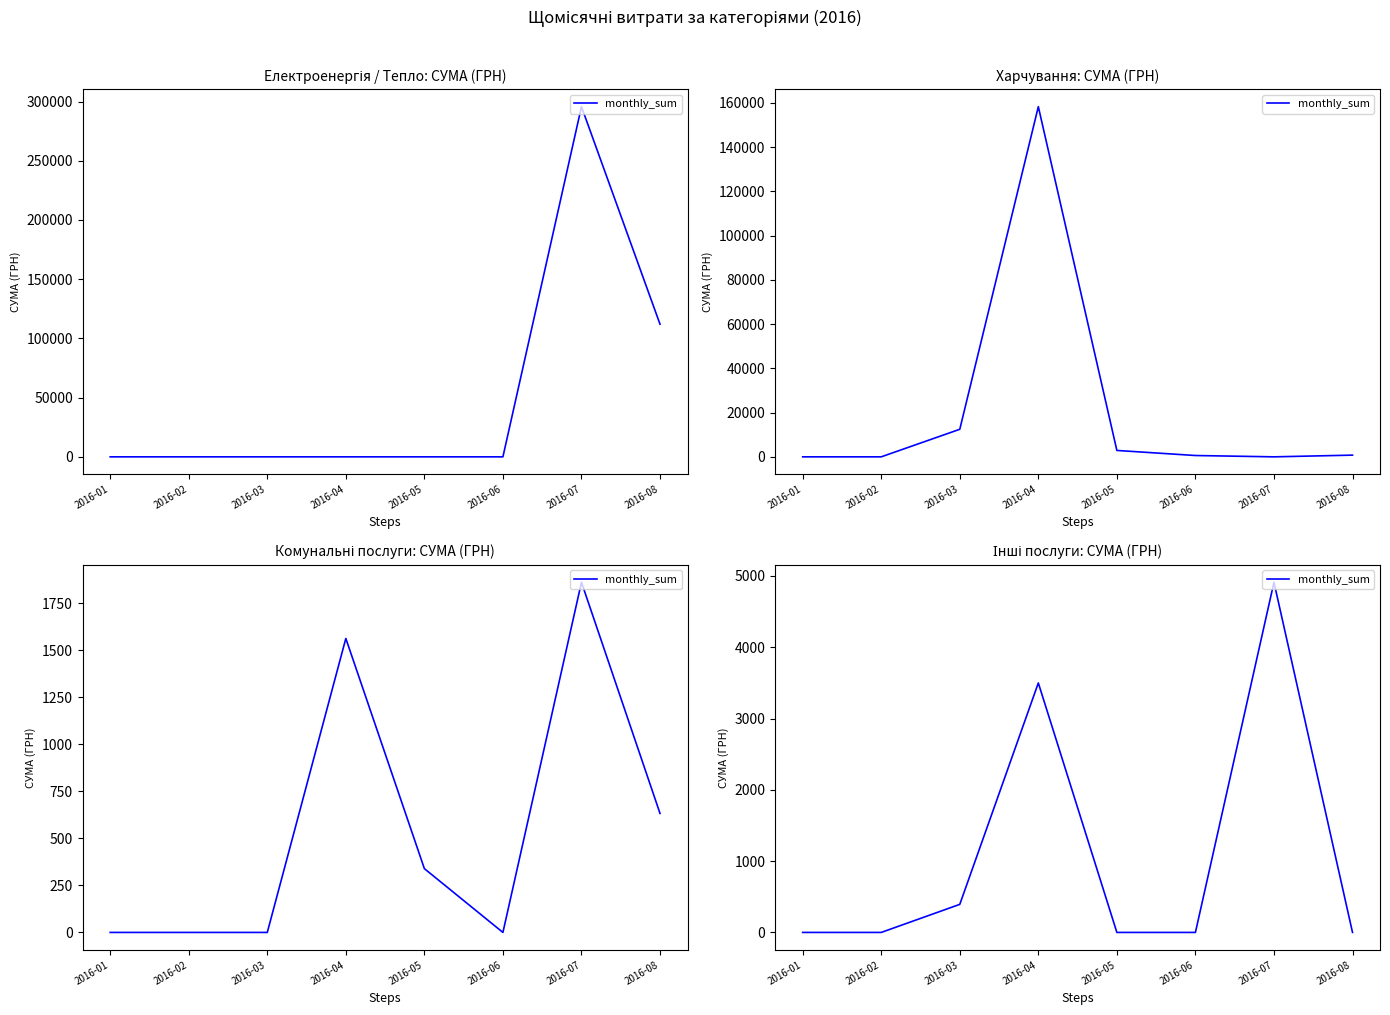

Which has a higher value, 2016-03 or 2016-08?

2016-03